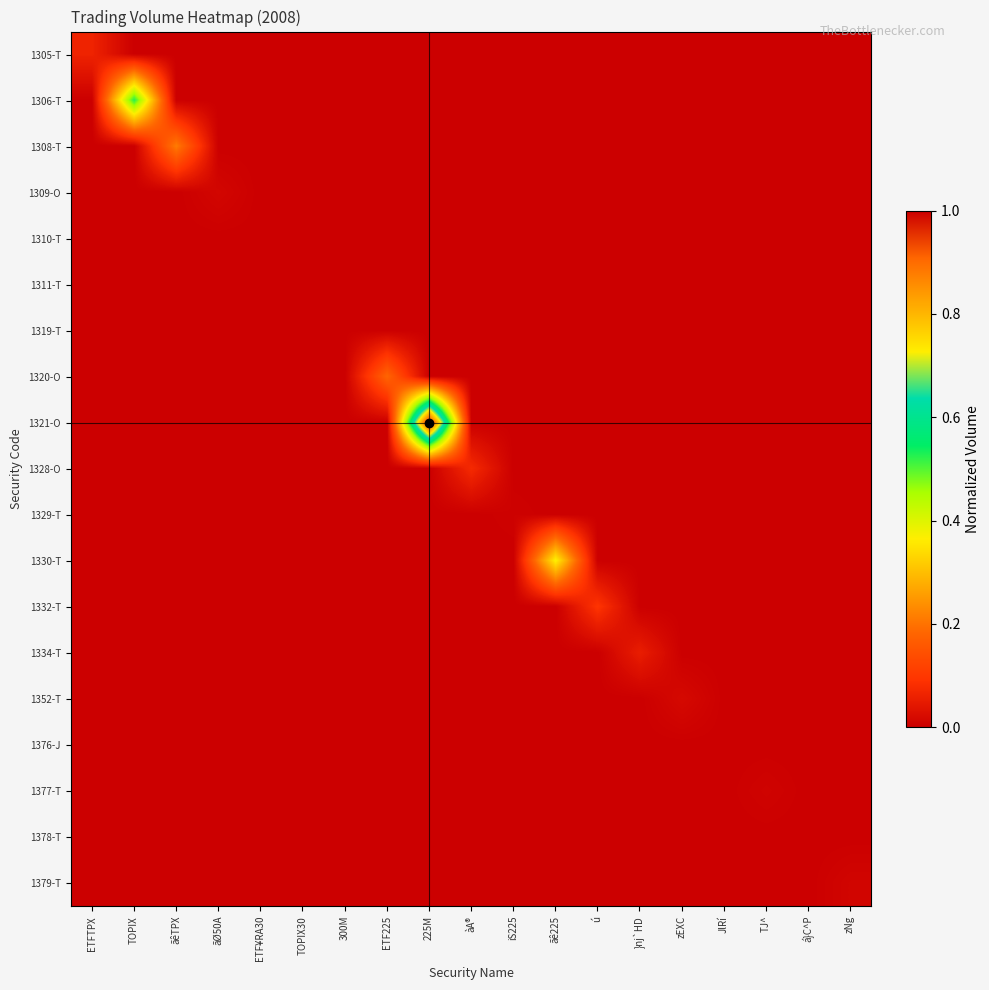

Between zNg and ú, which is larger?

zNg